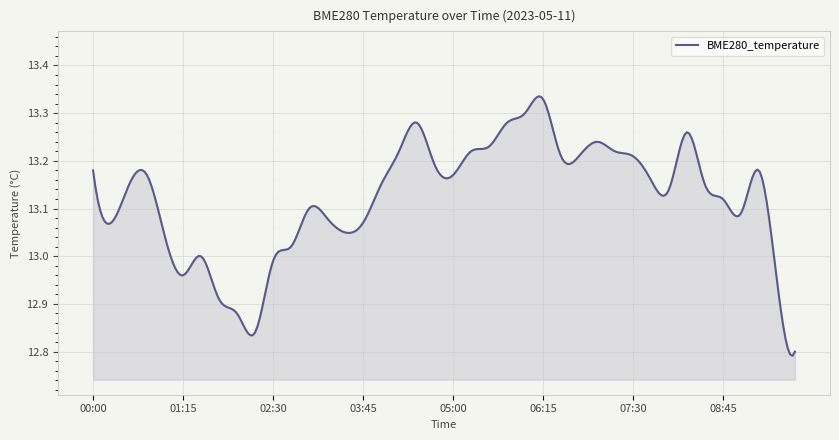

What is the difference between the maximum and minimum values?

0.5